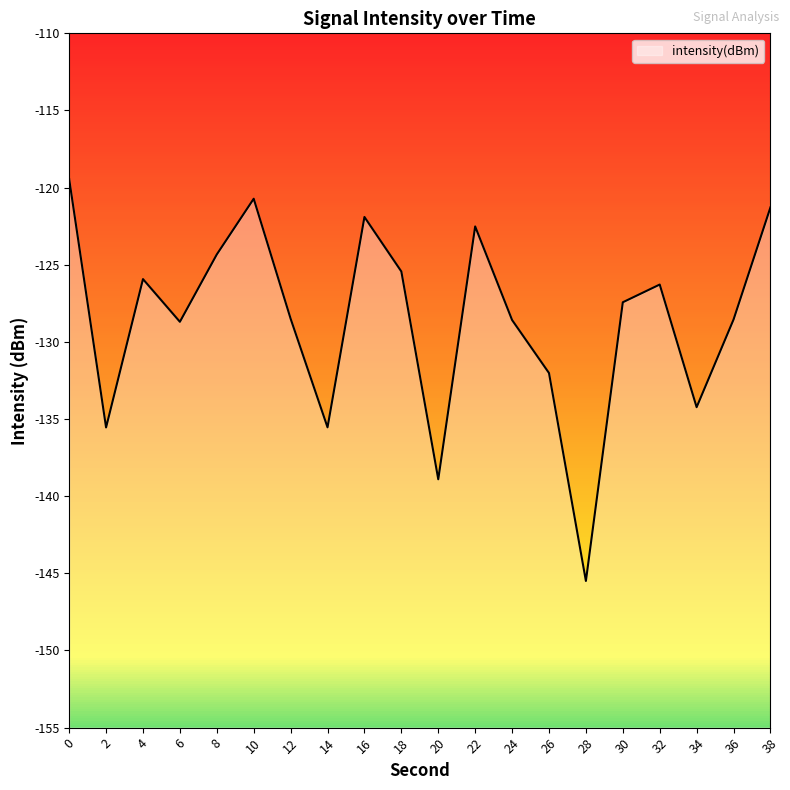

How many lines are shown in the chart?

1